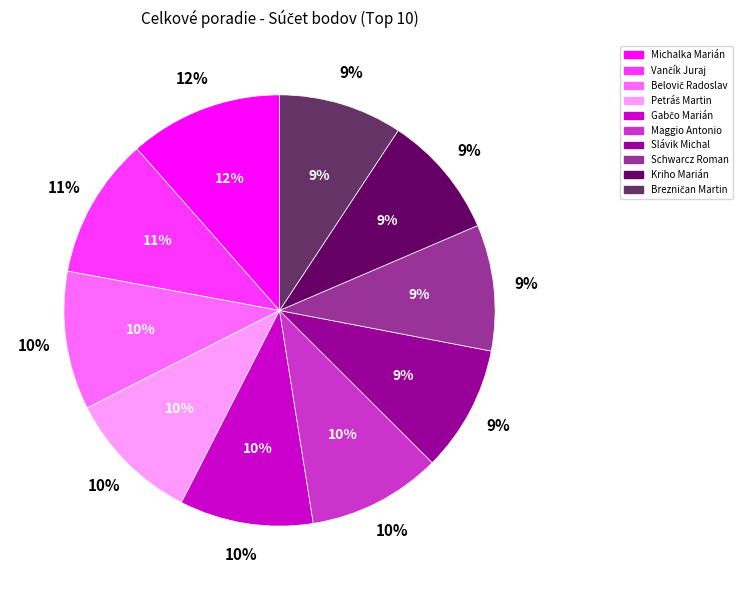

How many slices are in this pie chart?

10